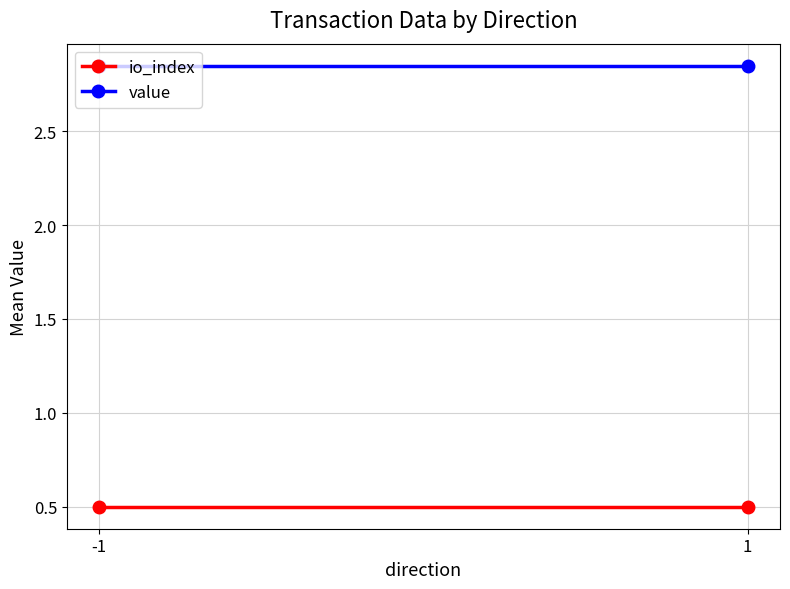

What is the greatest value displayed?

2.8